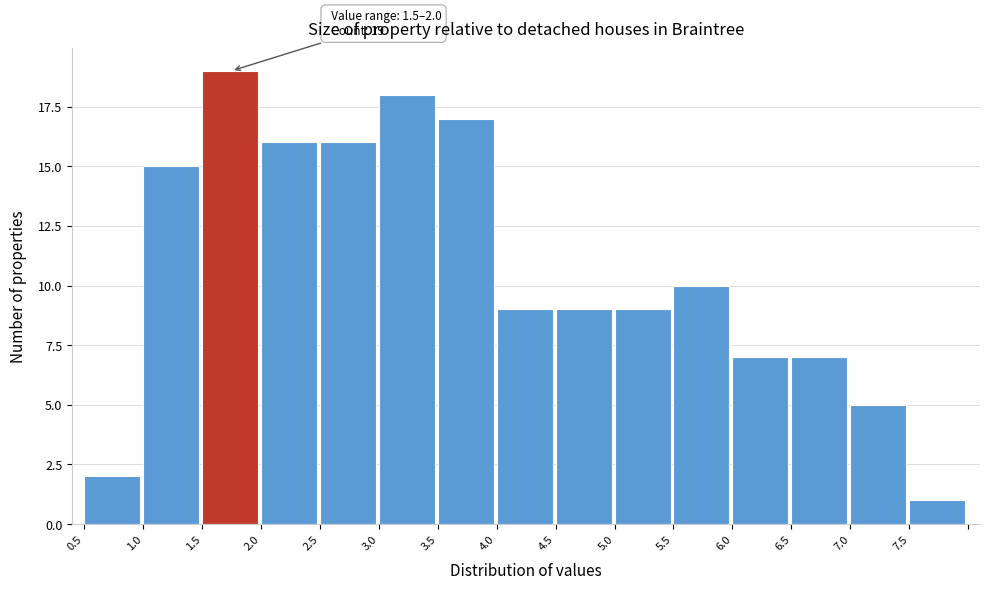

Which range on the x-axis has the tallest bar?

1.5 to 2.0